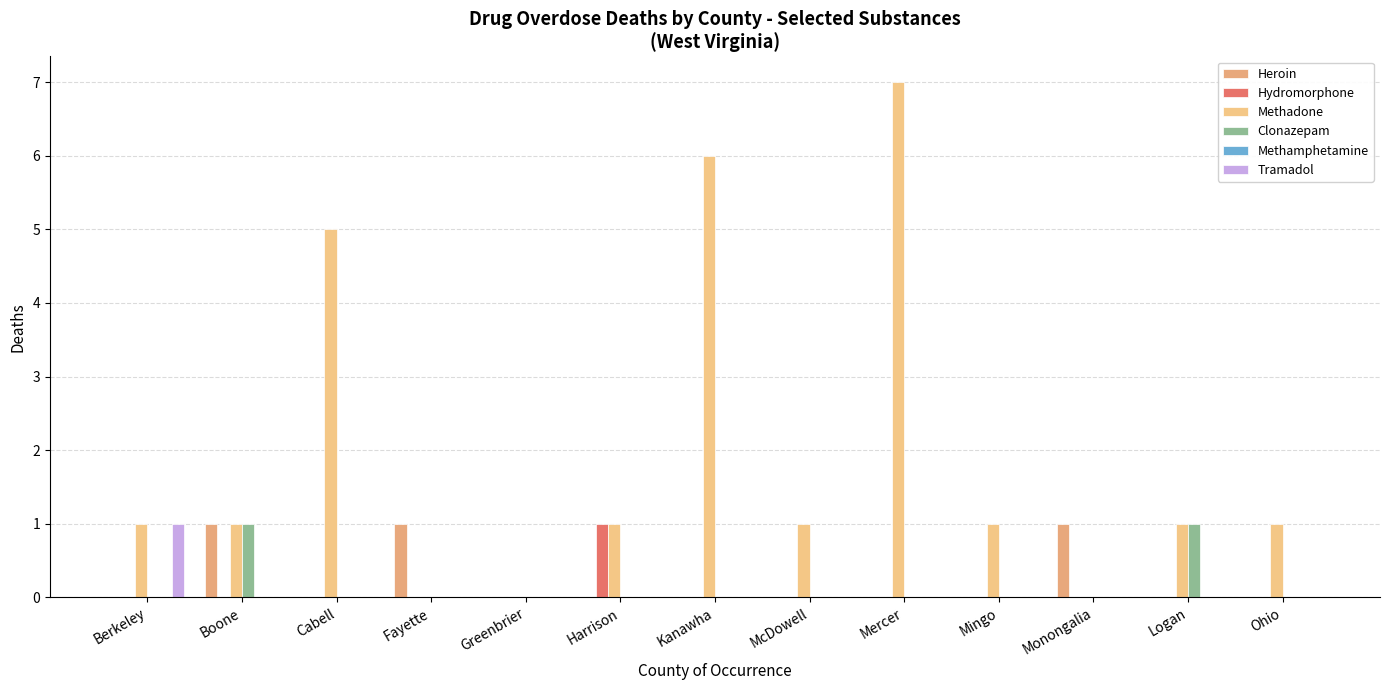

Which series has the largest total across all categories?

Methadone